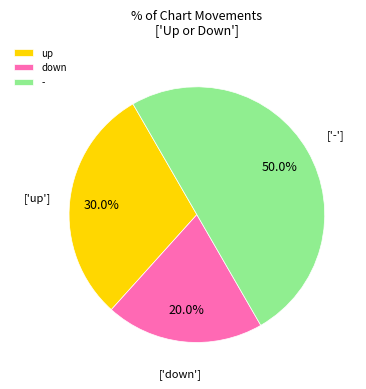

Between down and up, which is larger?

up